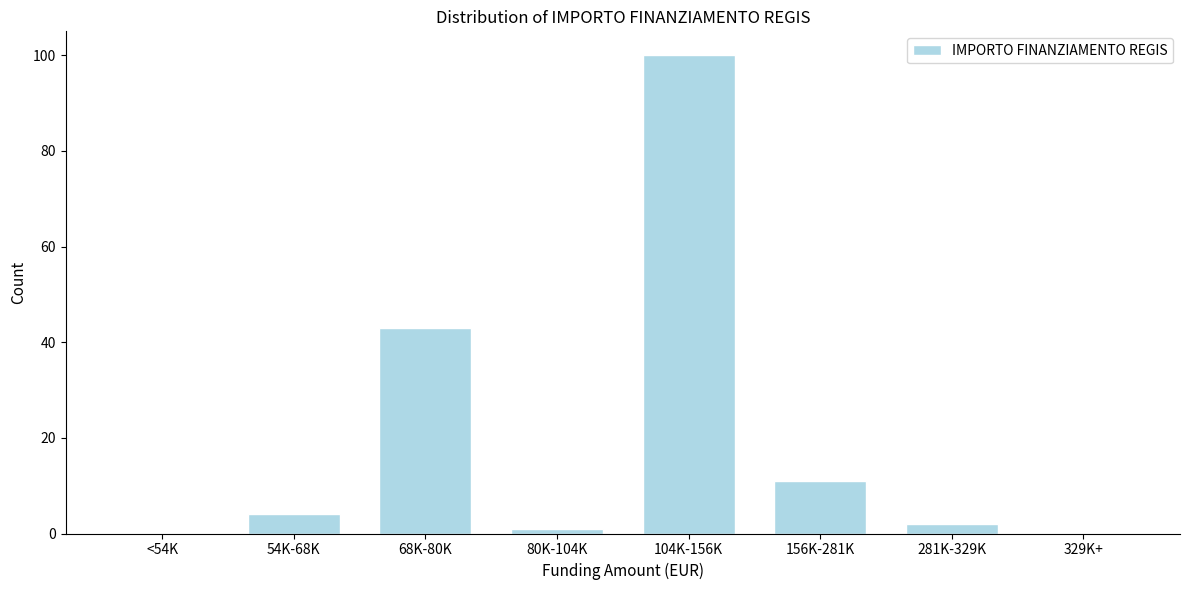

Reading right to left, extract all data points from this chart.

329K+=0	281K-329K=2	156K-281K=11	104K-156K=100	80K-104K=1	68K-80K=43	54K-68K=4	<54K=0